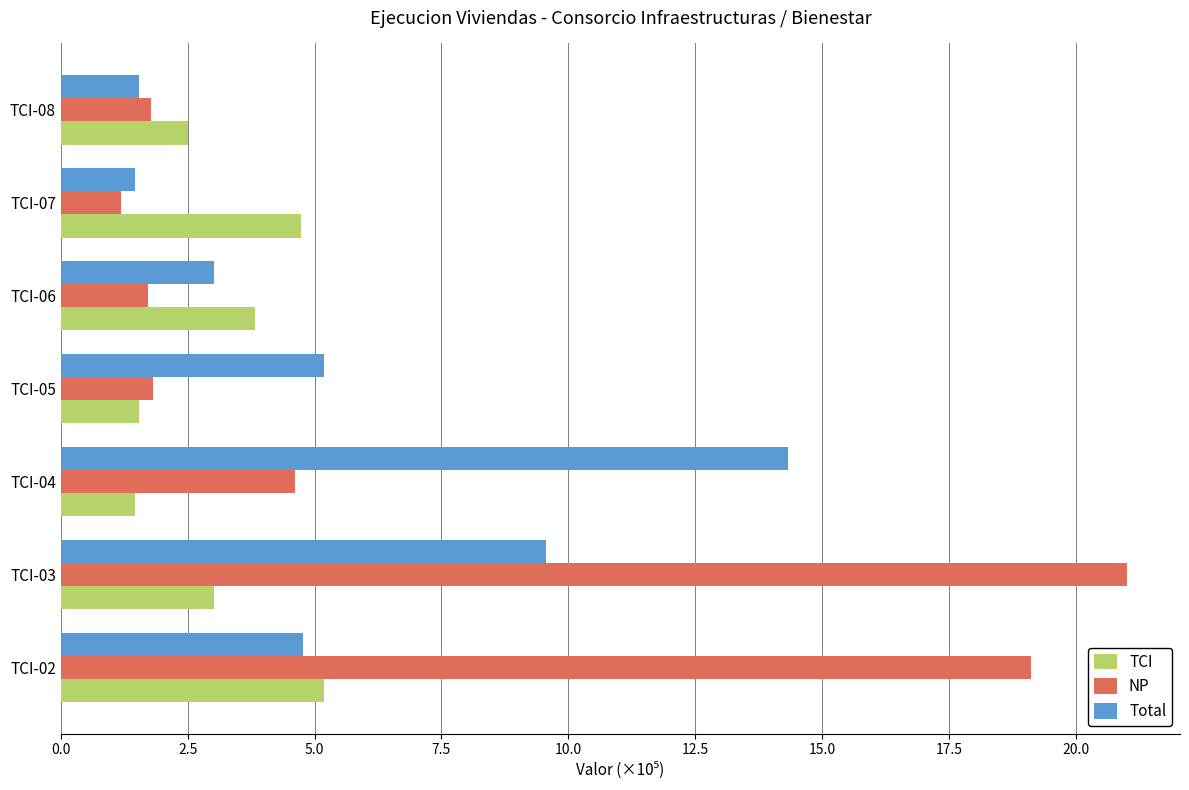

Which series changed the most between TCI-02 and TCI-07?

NP